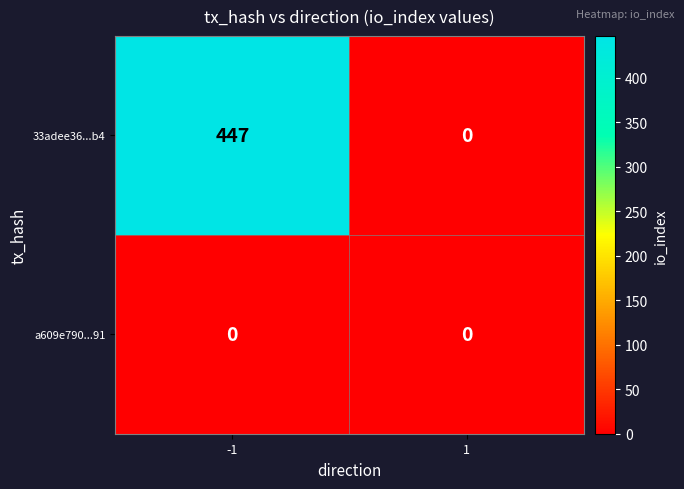

How many data points in 33adee36...b4 are less than 447?

1